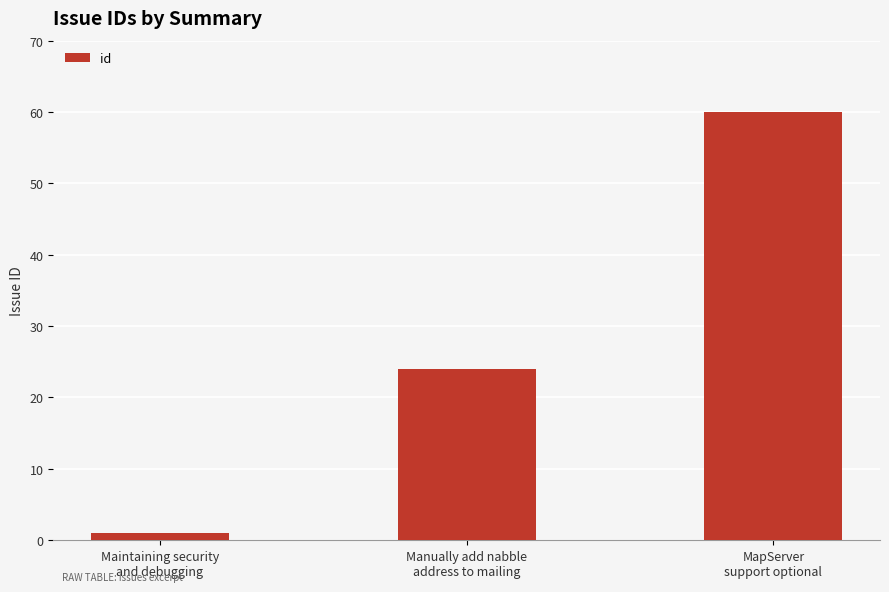

What is the change in value from Maintaining security
and debugging to Manually add nabble
address to mailing?

+23